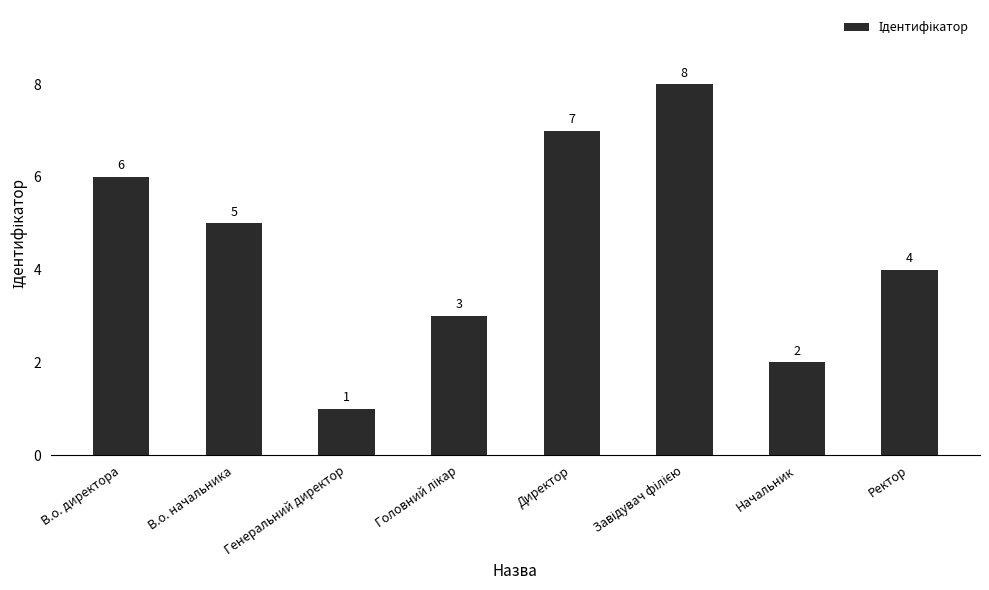

What is the maximum value shown in the chart?

8